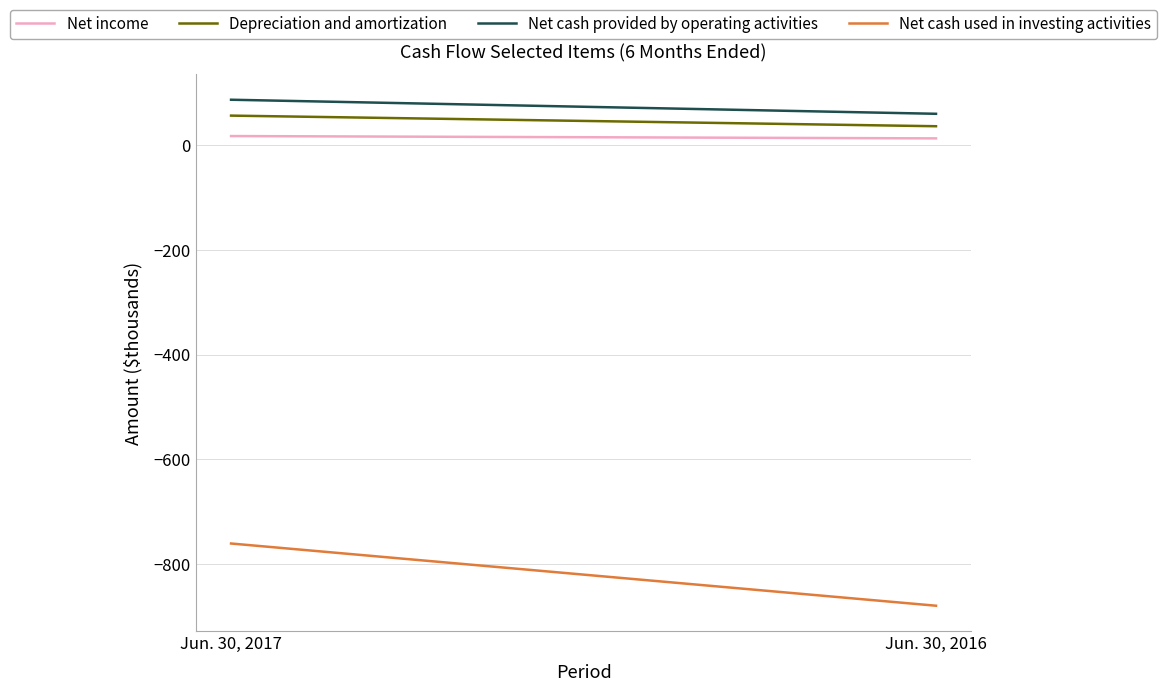

What is the value of the Depreciation and amortization point at the 1st from the left?

56.1